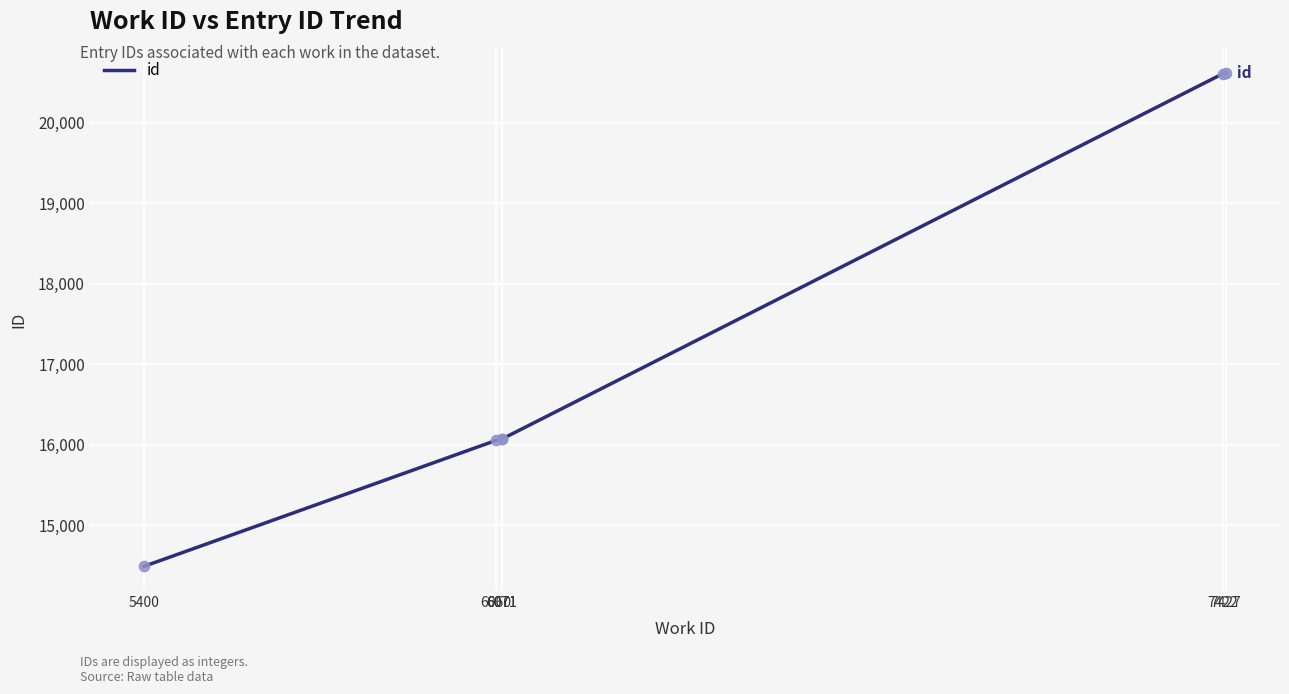

Between 6071 and 6060, which is larger?

6071